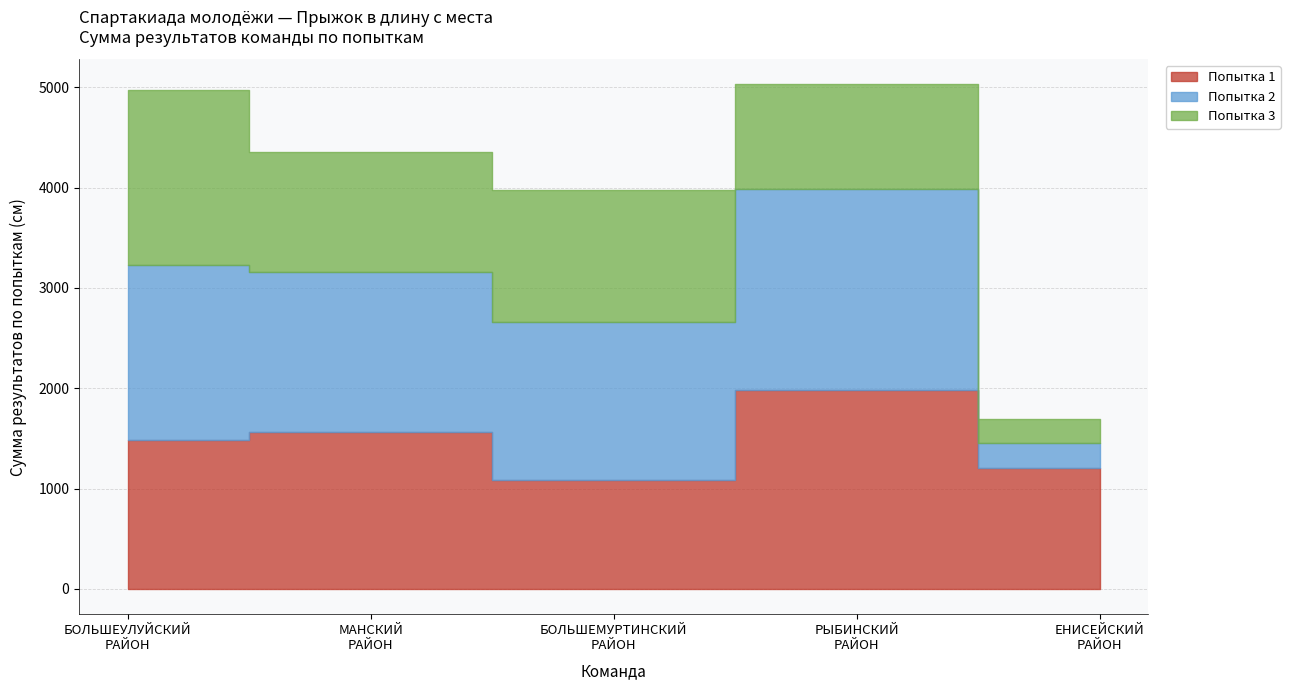

Does the chart have visible grid lines?

Yes